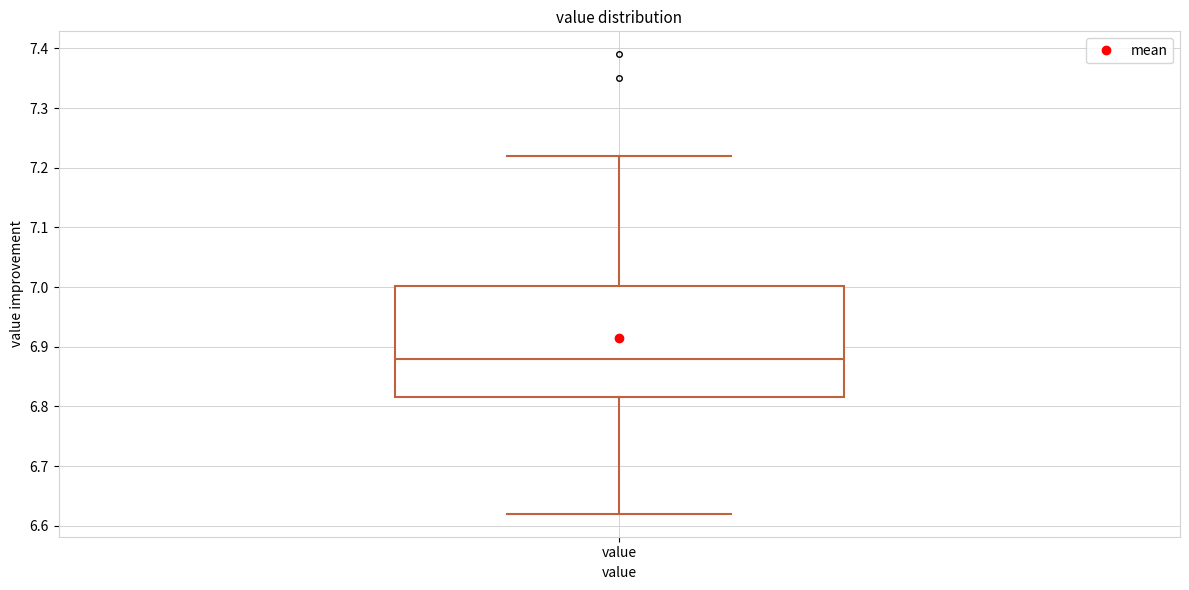

Read this box plot against the y-axis: the position of the median line, the range covered by the box, and the ends of both whiskers. The values are not printed on the chart, so give them approximately, as read against the axis.

median 6.88, box 6.82 to 7.00, whiskers 6.62 to 7.22